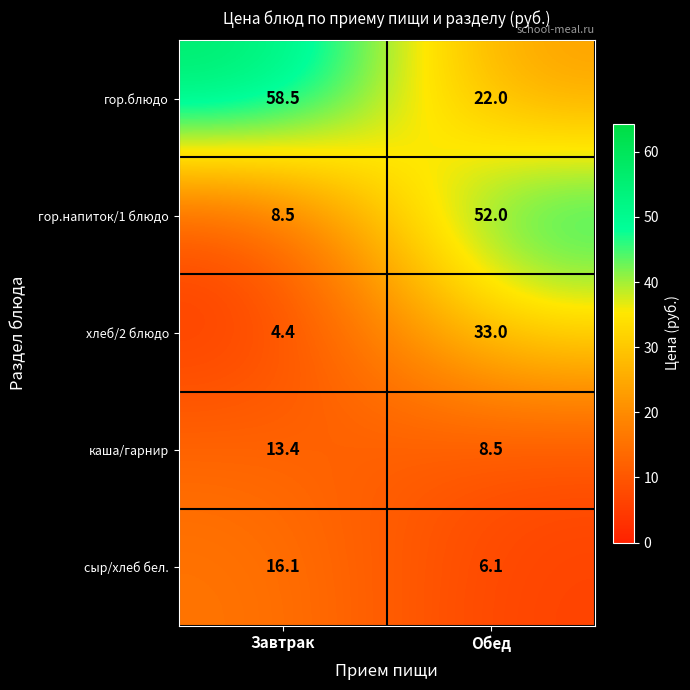

Which series has the largest total across all categories?

гор.блюдо